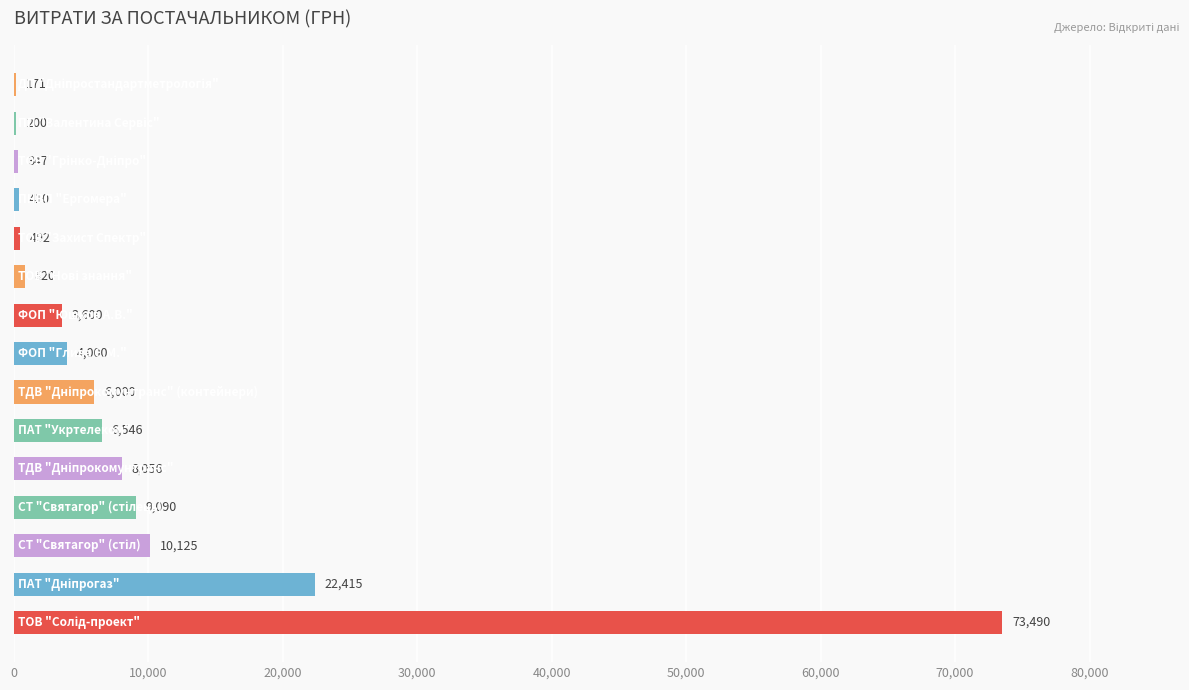

What is the maximum value shown in the chart?

73490.0